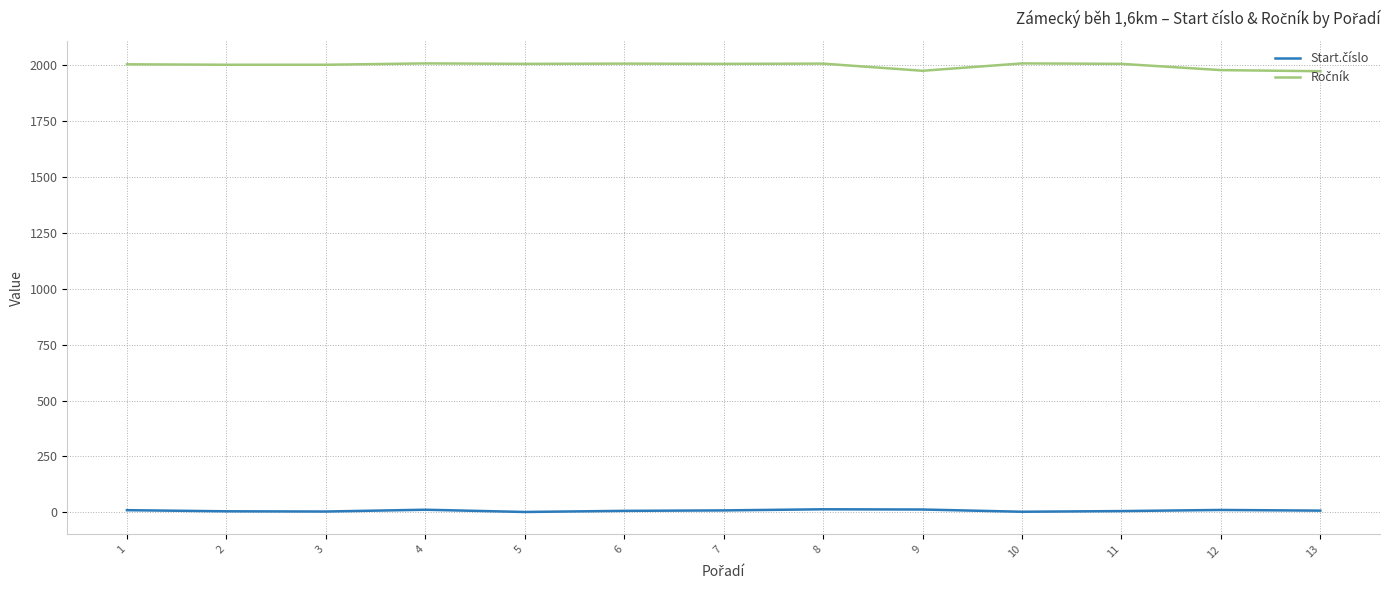

The value of Ročník at 9 is 750. True or false?

False